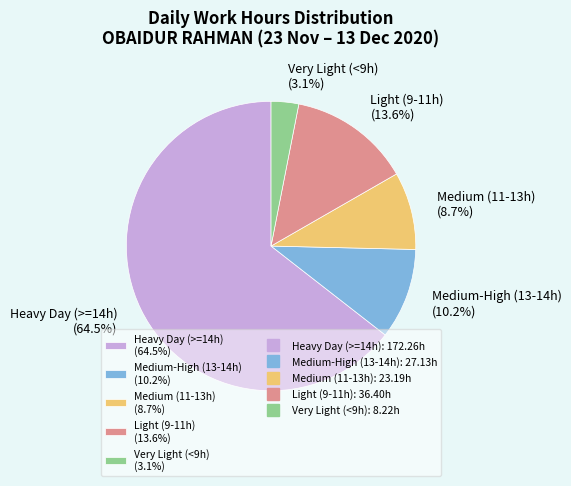

Is Medium (11-13h) (8.7%) the majority of the pie?

No